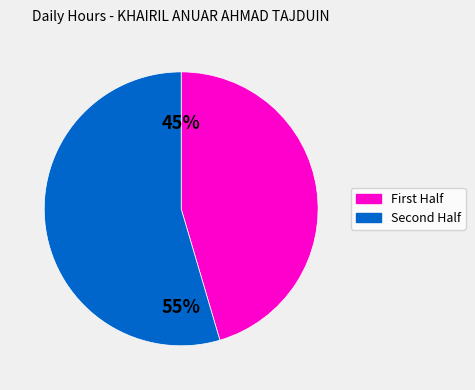

Is there any slice that represents more than half of the pie?

Yes